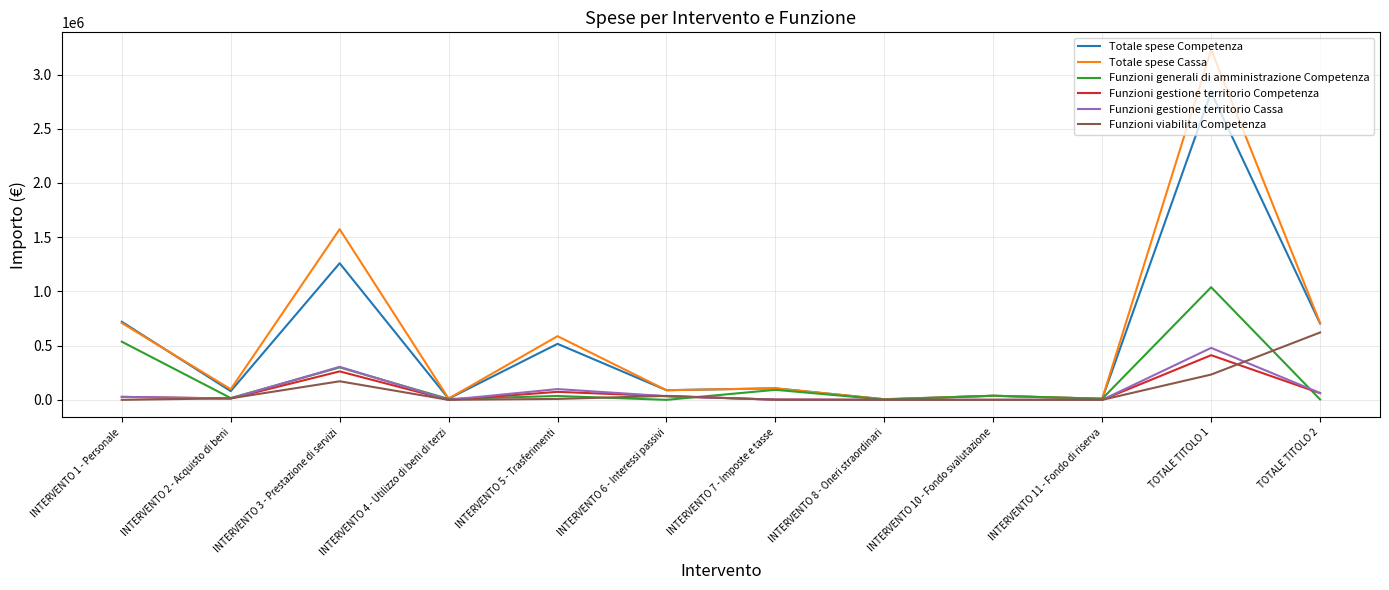

What is the maximum value shown in the chart?

3227712.2